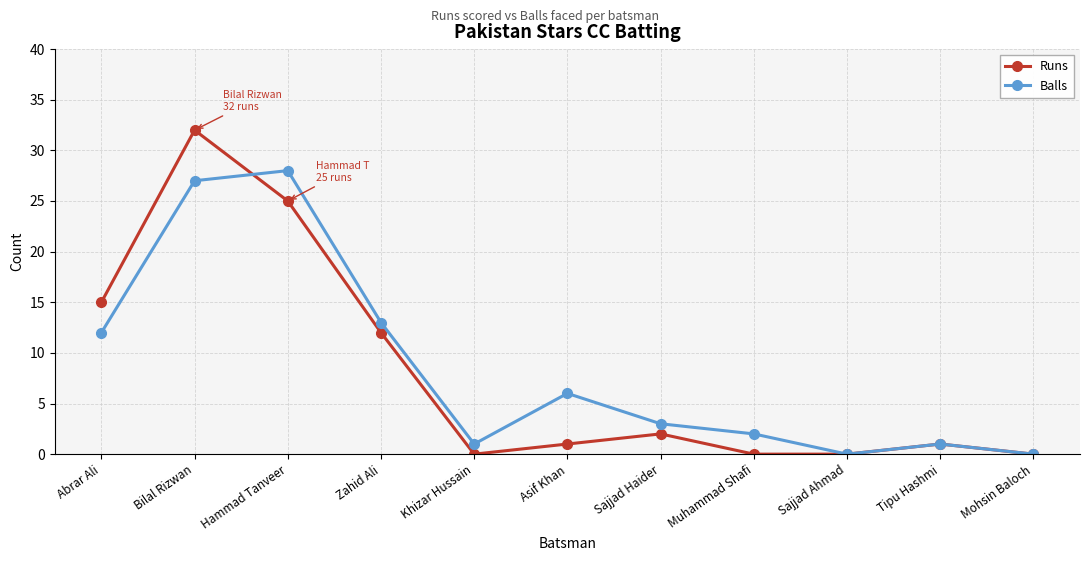

The value of Runs at Sajjad Ahmad is 13. True or false?

False